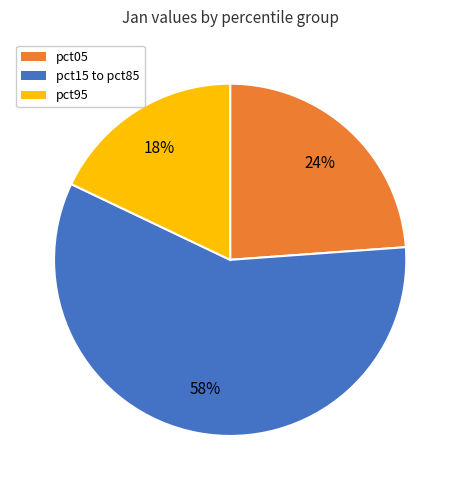

Is there a majority slice in this chart?

Yes